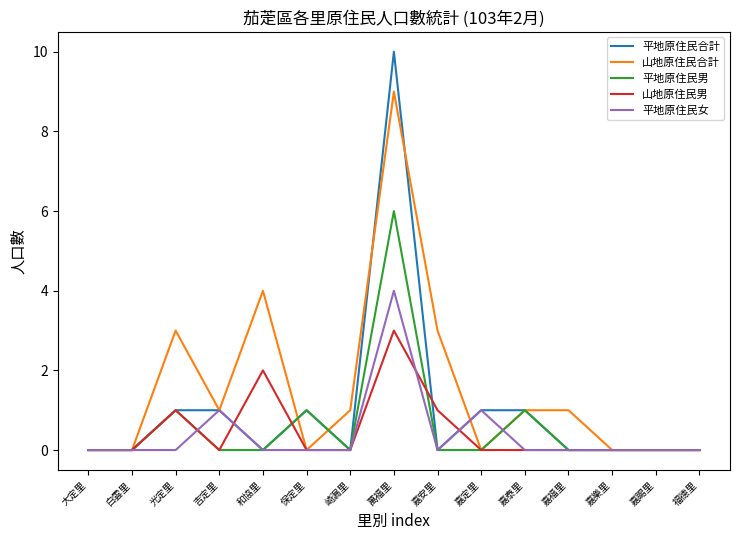

What position from the right is 萬福里?

8